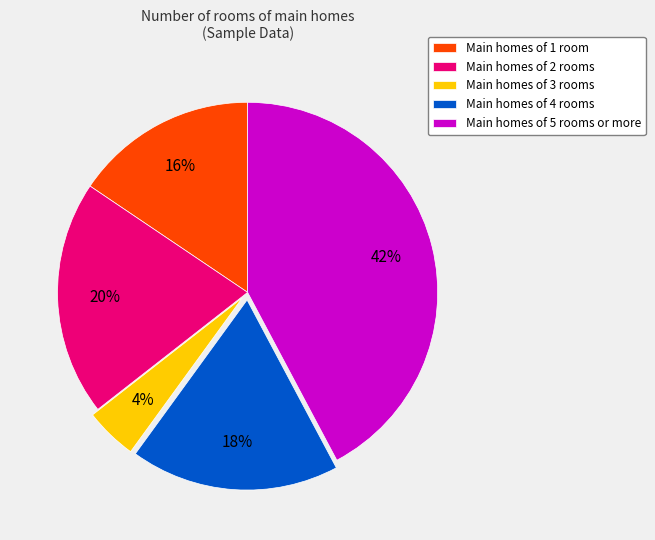

To the nearest percent, what portion does Main homes of 5 rooms or more represent?

42%